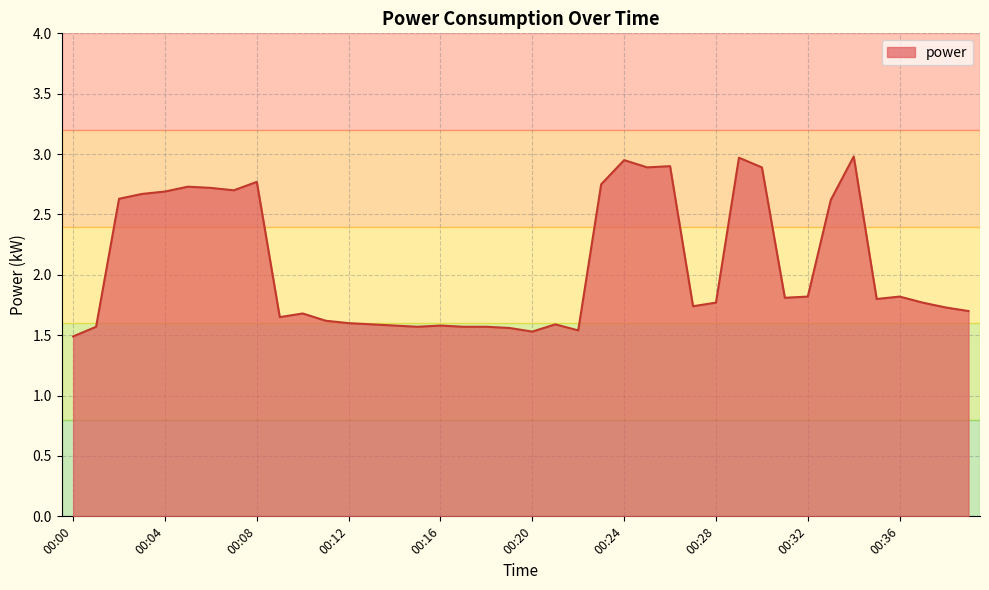

How many lines are shown in the chart?

1